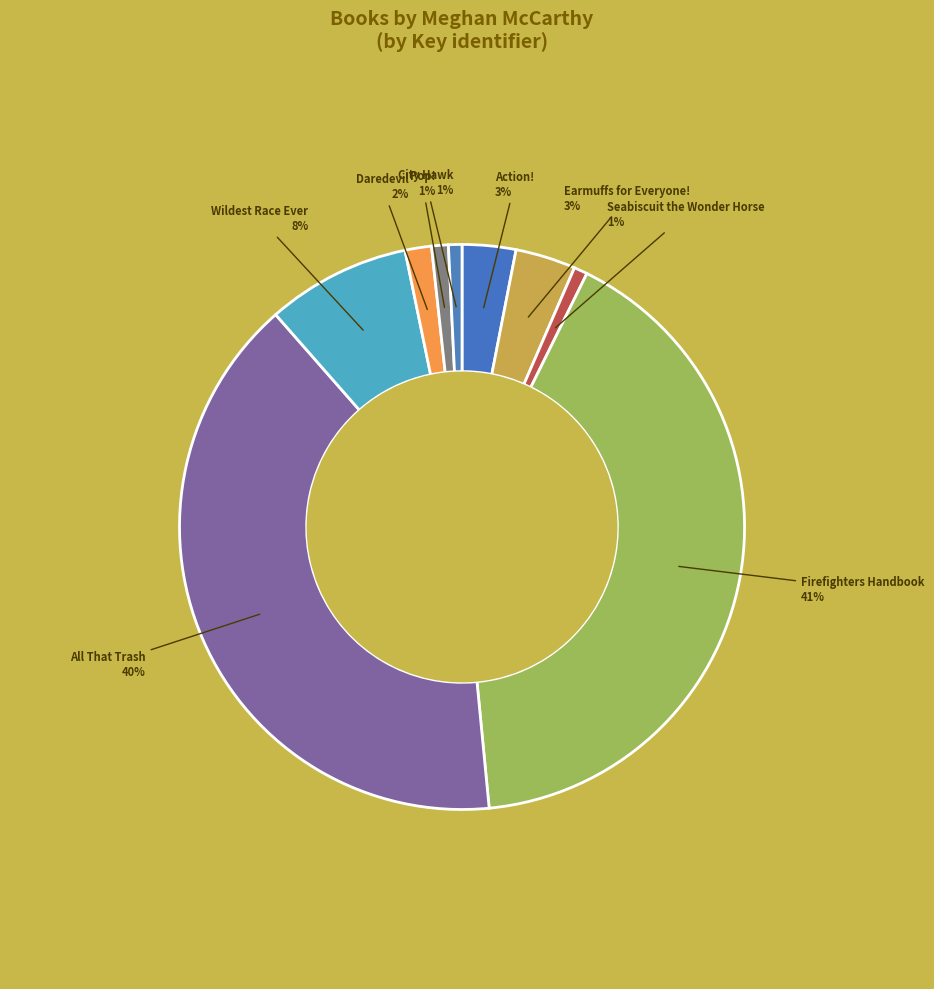

True or false: All That Trash accounts for 40% of the total.

True